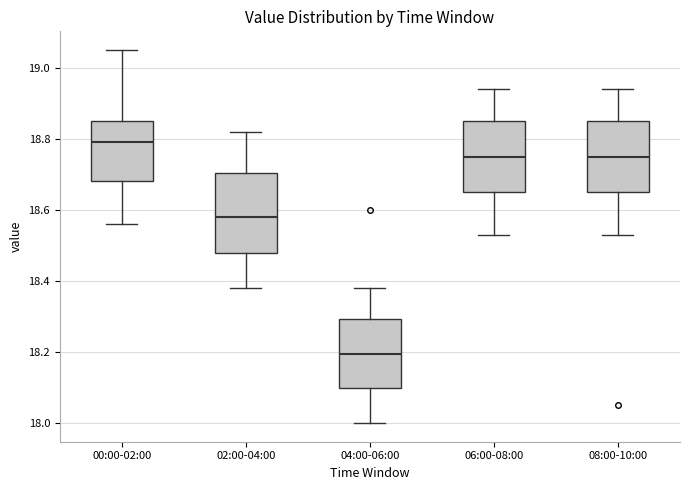

Reading left to right, transcribe this box plot: for each box, give where its median line is, the range the box spans, and where its two whiskers end, as read against the y-axis. The values are not printed on the chart, so give them approximately, as read against the axis.

00:00-02:00: median 18.80, box 18.68 to 18.86, whiskers 18.56 to 19.06
02:00-04:00: median 18.58, box 18.48 to 18.70, whiskers 18.38 to 18.82
04:00-06:00: median 18.20, box 18.10 to 18.30, whiskers 18.00 to 18.38
06:00-08:00: median 18.76, box 18.66 to 18.86, whiskers 18.54 to 18.94
08:00-10:00: median 18.76, box 18.66 to 18.86, whiskers 18.54 to 18.94